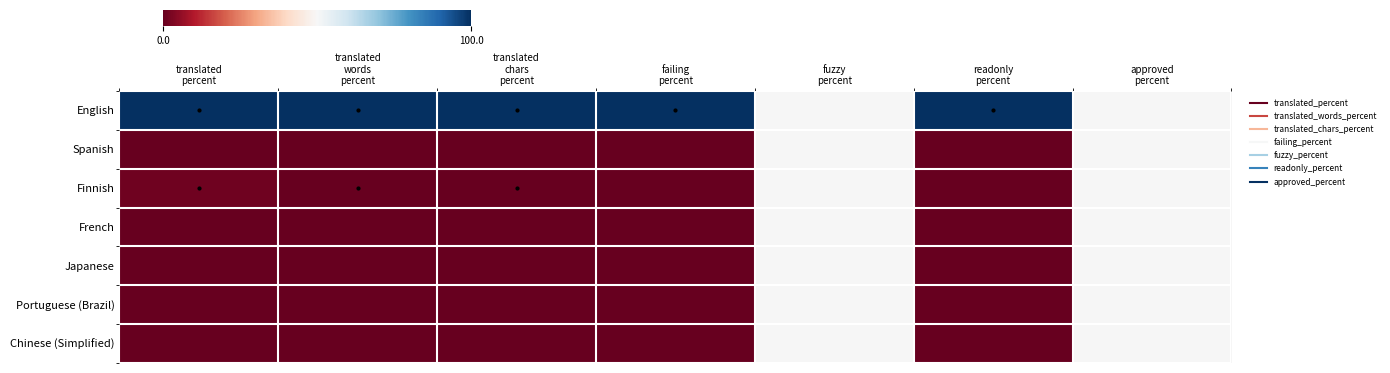

Reading left to right, transcribe all the data shown in this chart.

English: translated
percent=1.0	translated
words
percent=1.0	translated
chars
percent=1.0	failing
percent=1.0	fuzzy
percent=0.5	readonly
percent=1.0	approved
percent=0.5
Spanish: translated
percent=0.0	translated
words
percent=0.0	translated
chars
percent=0.0	failing
percent=0.0	fuzzy
percent=0.5	readonly
percent=0.0	approved
percent=0.5
Finnish: translated
percent=0.0	translated
words
percent=0.0	translated
chars
percent=0.0	failing
percent=0.0	fuzzy
percent=0.5	readonly
percent=0.0	approved
percent=0.5
French: translated
percent=0.0	translated
words
percent=0.0	translated
chars
percent=0.0	failing
percent=0.0	fuzzy
percent=0.5	readonly
percent=0.0	approved
percent=0.5
Japanese: translated
percent=0.0	translated
words
percent=0.0	translated
chars
percent=0.0	failing
percent=0.0	fuzzy
percent=0.5	readonly
percent=0.0	approved
percent=0.5
Portuguese (Brazil): translated
percent=0.0	translated
words
percent=0.0	translated
chars
percent=0.0	failing
percent=0.0	fuzzy
percent=0.5	readonly
percent=0.0	approved
percent=0.5
Chinese (Simplified): translated
percent=0.0	translated
words
percent=0.0	translated
chars
percent=0.0	failing
percent=0.0	fuzzy
percent=0.5	readonly
percent=0.0	approved
percent=0.5